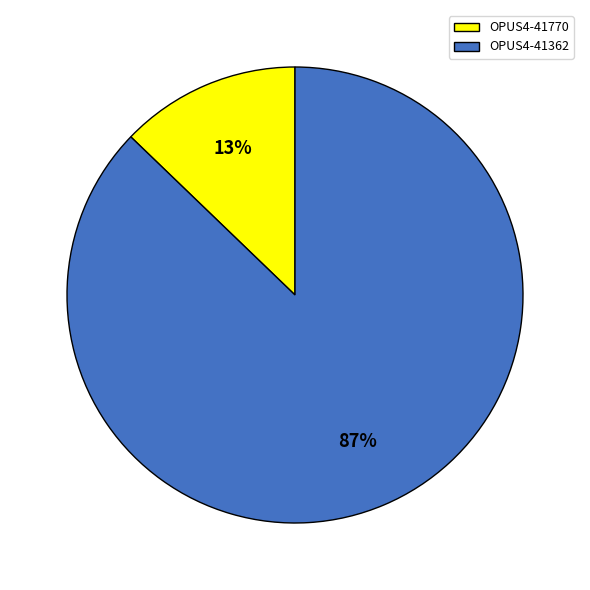

The OPUS4-41362 slice represents 87% of the pie. True or false?

True